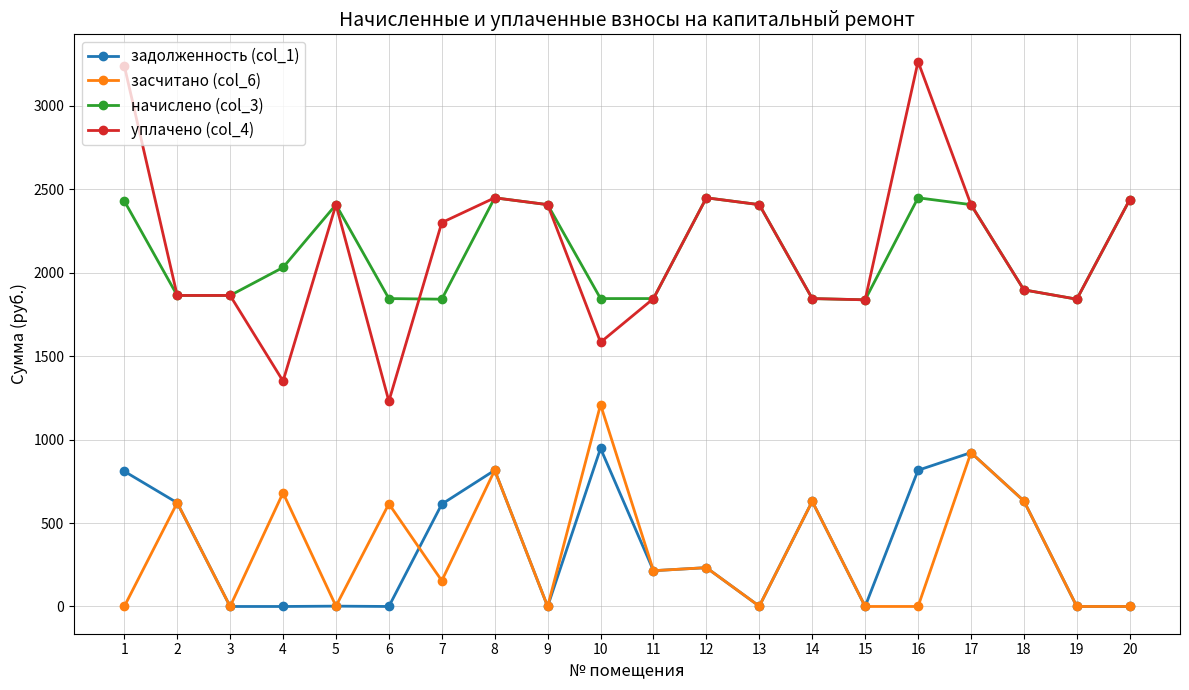

What is the difference between the задолженность (col_1) values at 13 and 1?

808.1